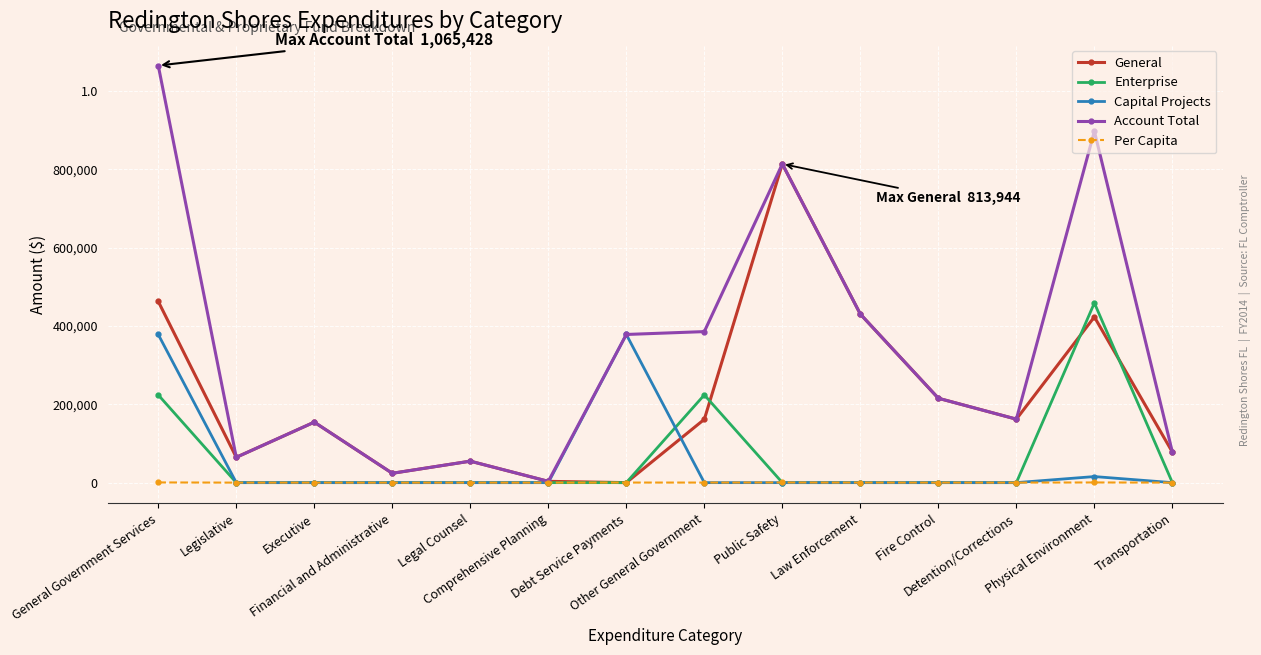

Which label corresponds to the smallest value in the chart?

Debt Service Payments